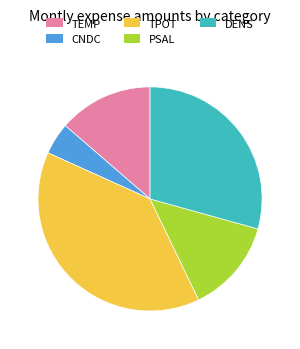

Does any single category account for the majority?

No